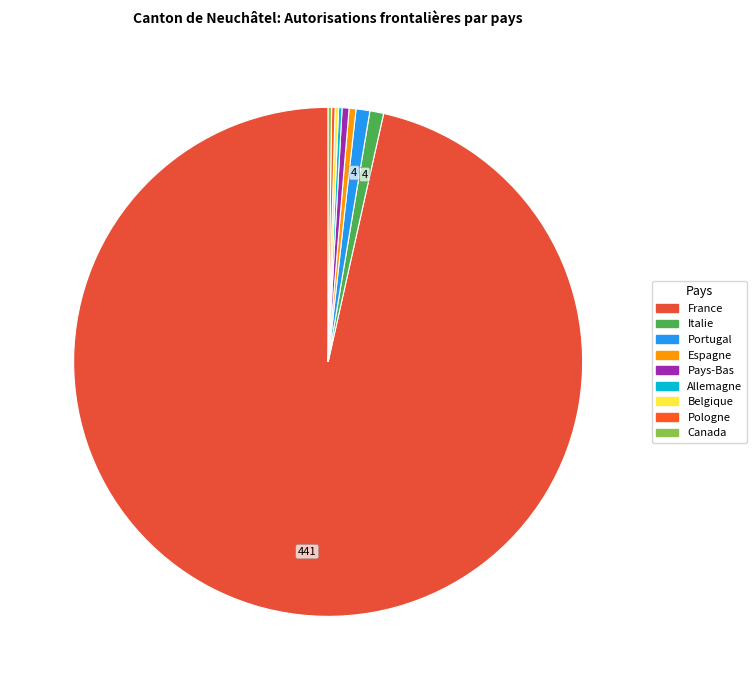

What is the ratio of the value at Pays-Bas to the value at Pologne?

2.0